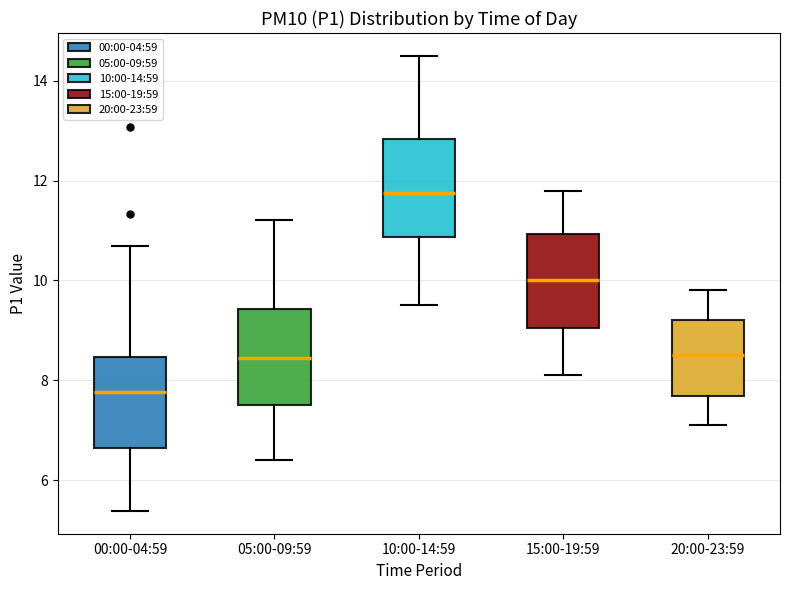

Where is the lower edge of the box for 20:00-23:59 on the y-axis? The values are not printed on the chart, so give them approximately, as read against the axis.

7.6